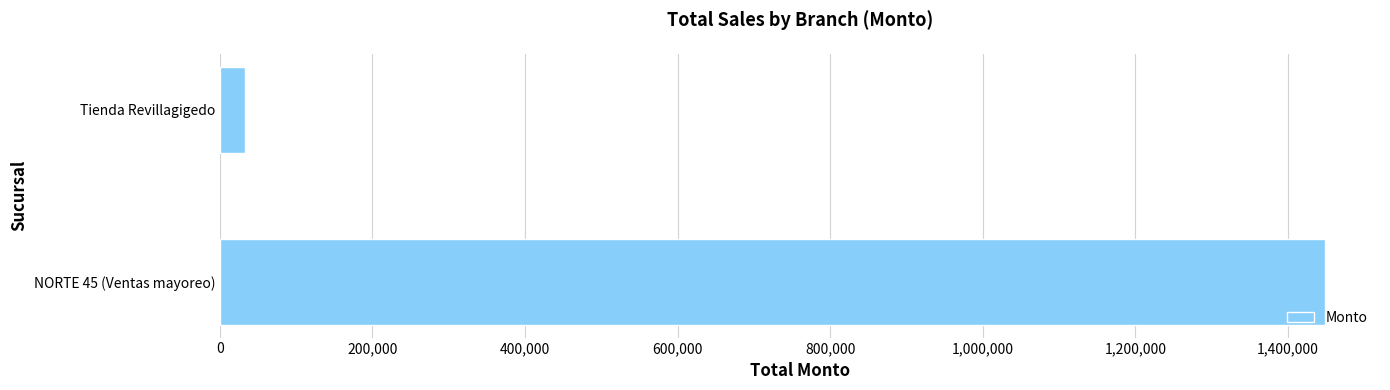

List the labels in order of value, largest first.

NORTE 45 (Ventas mayoreo), Tienda Revillagigedo